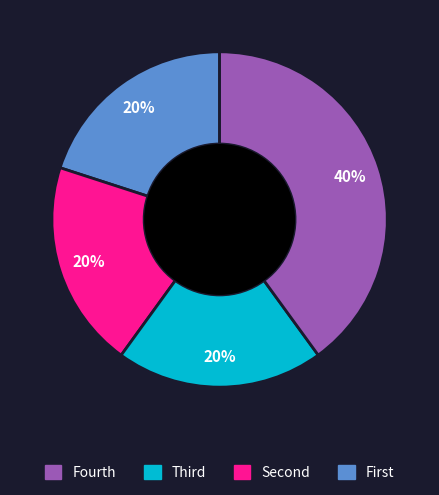

To the nearest percent, what is the difference between the largest and smallest slice percentages?

20%